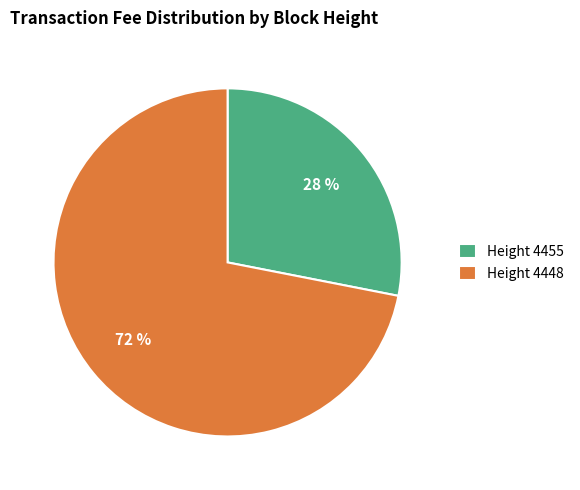

To the nearest percent, what is the average slice percentage?

50%